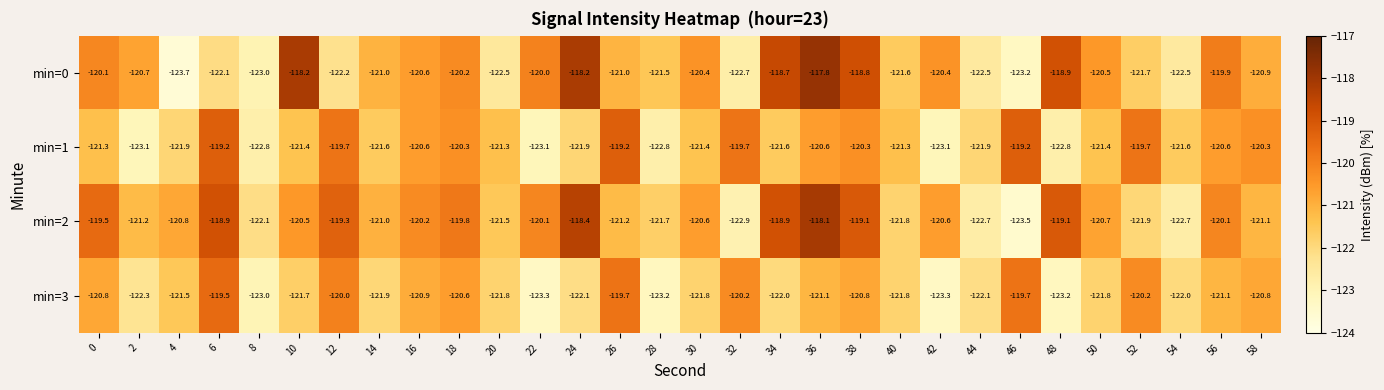

The value of min=0 at 6 is -201.2. True or false?

False